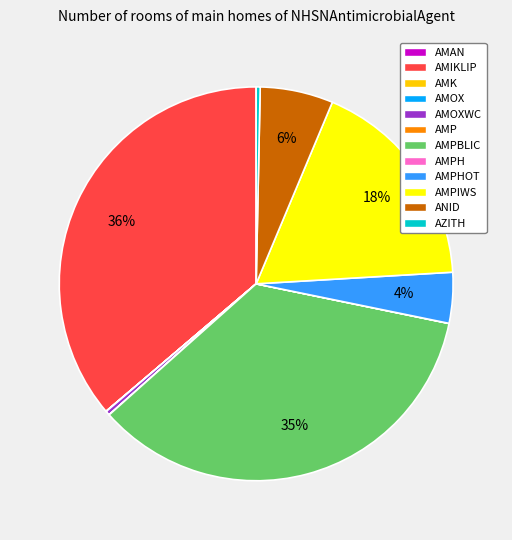

Does any single category account for the majority?

No